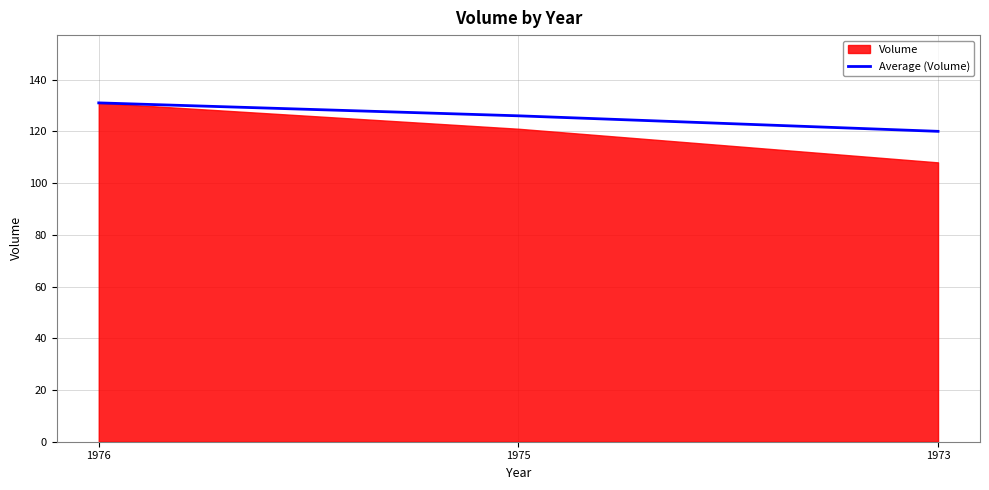

Is it true that Average (Volume) equals 131 at 1976?

True